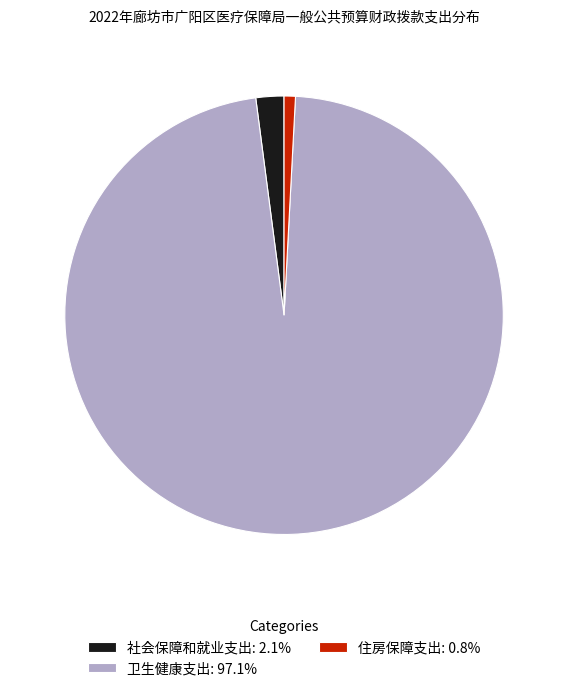

Is it true that 社会保障和就业支出 is 2% of the pie?

True